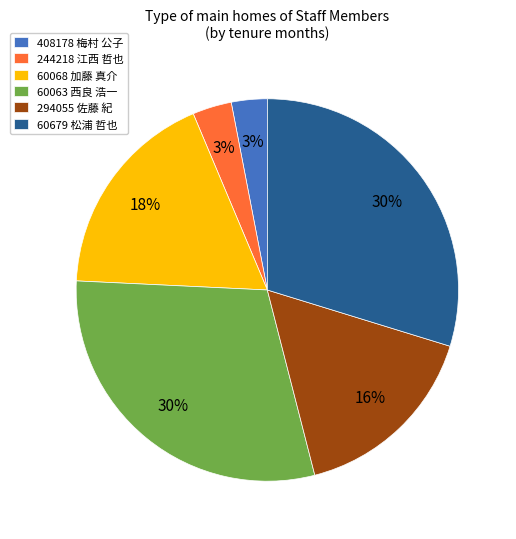

To the nearest percent, what is the average slice percentage?

17%